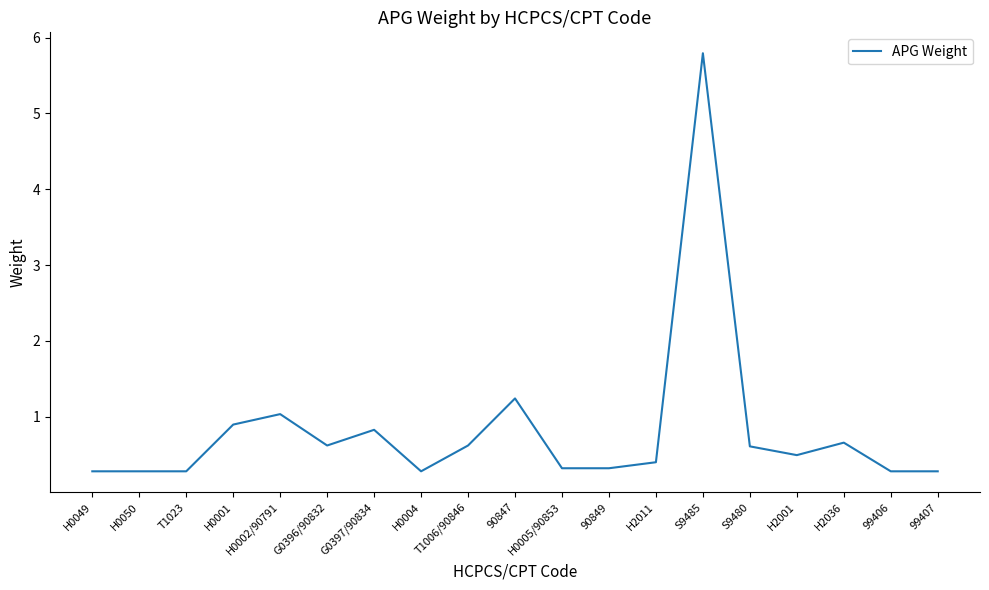

Which has a higher value, H2001 or 90849?

H2001